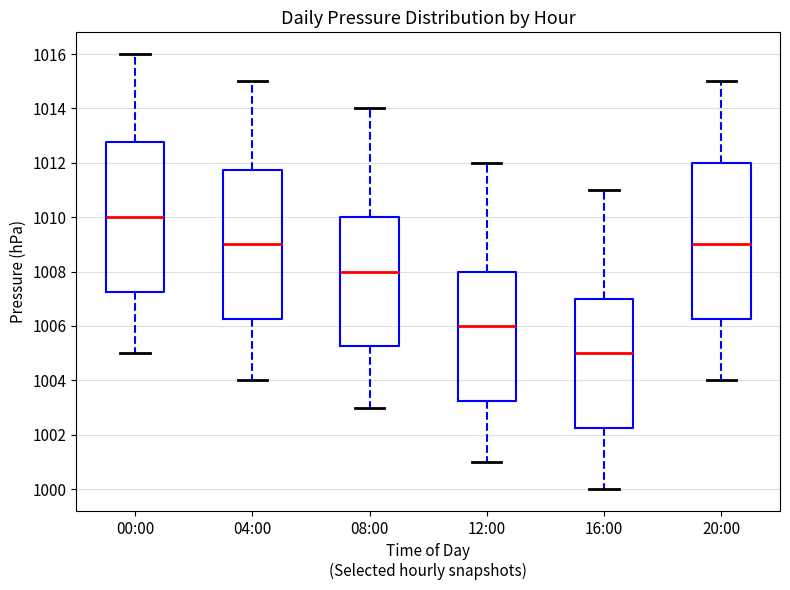

Reading left to right, transcribe this box plot: for each box, give where its median line is, the range the box spans, and where its two whiskers end, as read against the y-axis. The values are not printed on the chart, so give them approximately, as read against the axis.

00:00: median 1010.0, box 1007.2 to 1012.8, whiskers 1005.0 to 1016.0
04:00: median 1009.0, box 1006.2 to 1011.8, whiskers 1004.0 to 1015.0
08:00: median 1008.0, box 1005.2 to 1010.0, whiskers 1003.0 to 1014.0
12:00: median 1006.0, box 1003.2 to 1008.0, whiskers 1001.0 to 1012.0
16:00: median 1005.0, box 1002.2 to 1007.0, whiskers 1000.0 to 1011.0
20:00: median 1009.0, box 1006.2 to 1012.0, whiskers 1004.0 to 1015.0